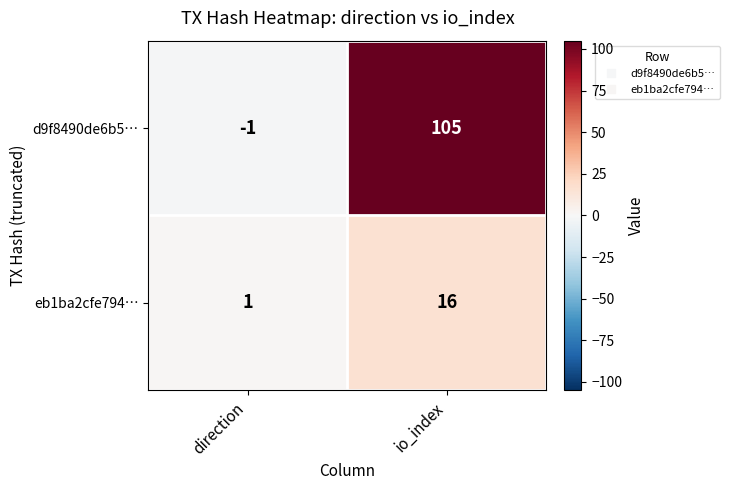

How many positive values does the d9f8490de6b5… series have?

1